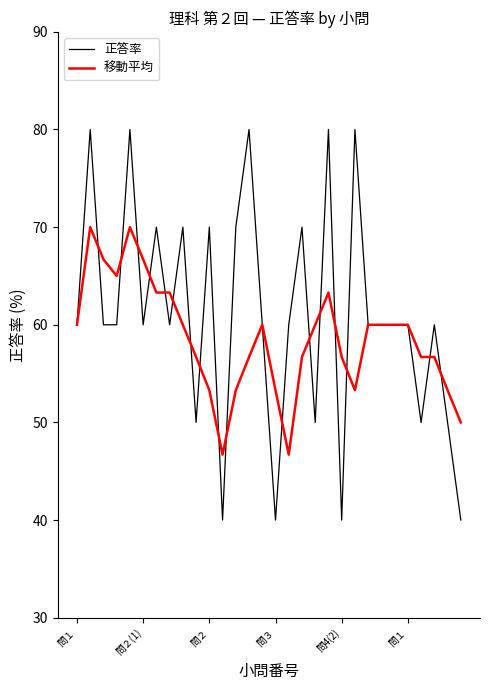

Rank the series by their maximum value, from lowest to highest.

移動平均, 正答率